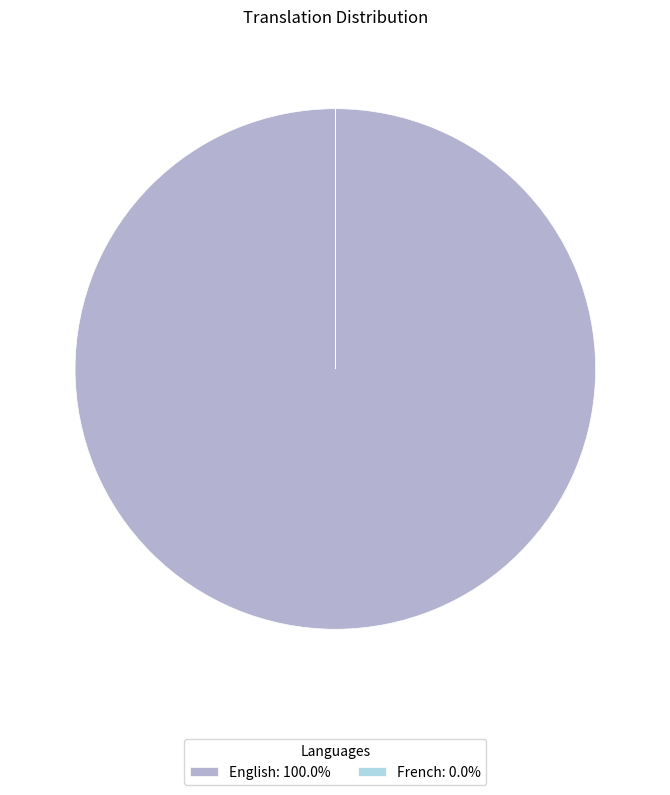

Does English account for over 50% of the chart?

Yes